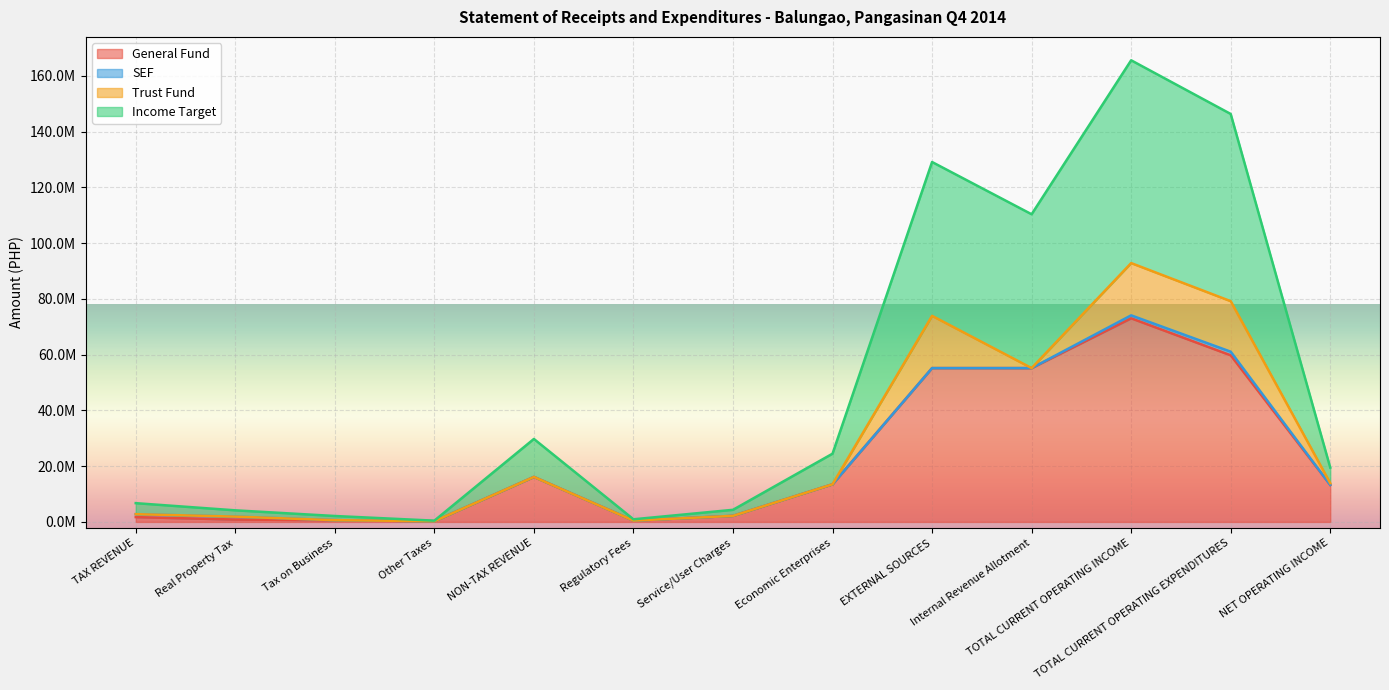

Which series has the largest total across all categories?

Income Target